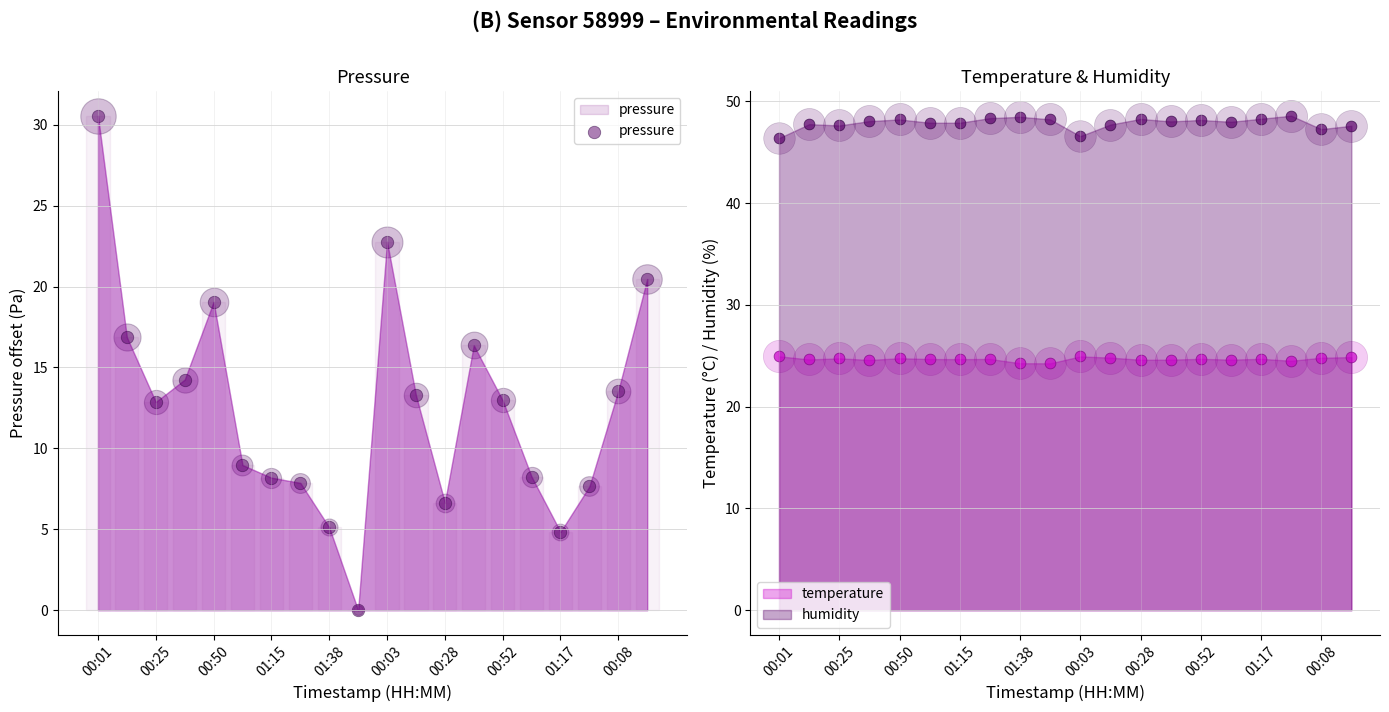

Which has a higher value, 01:17 or 00:50?

00:50